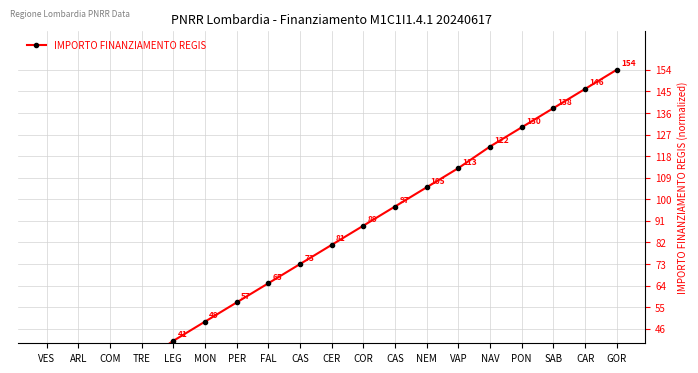

Where is the data nearest to the value 81?

CER